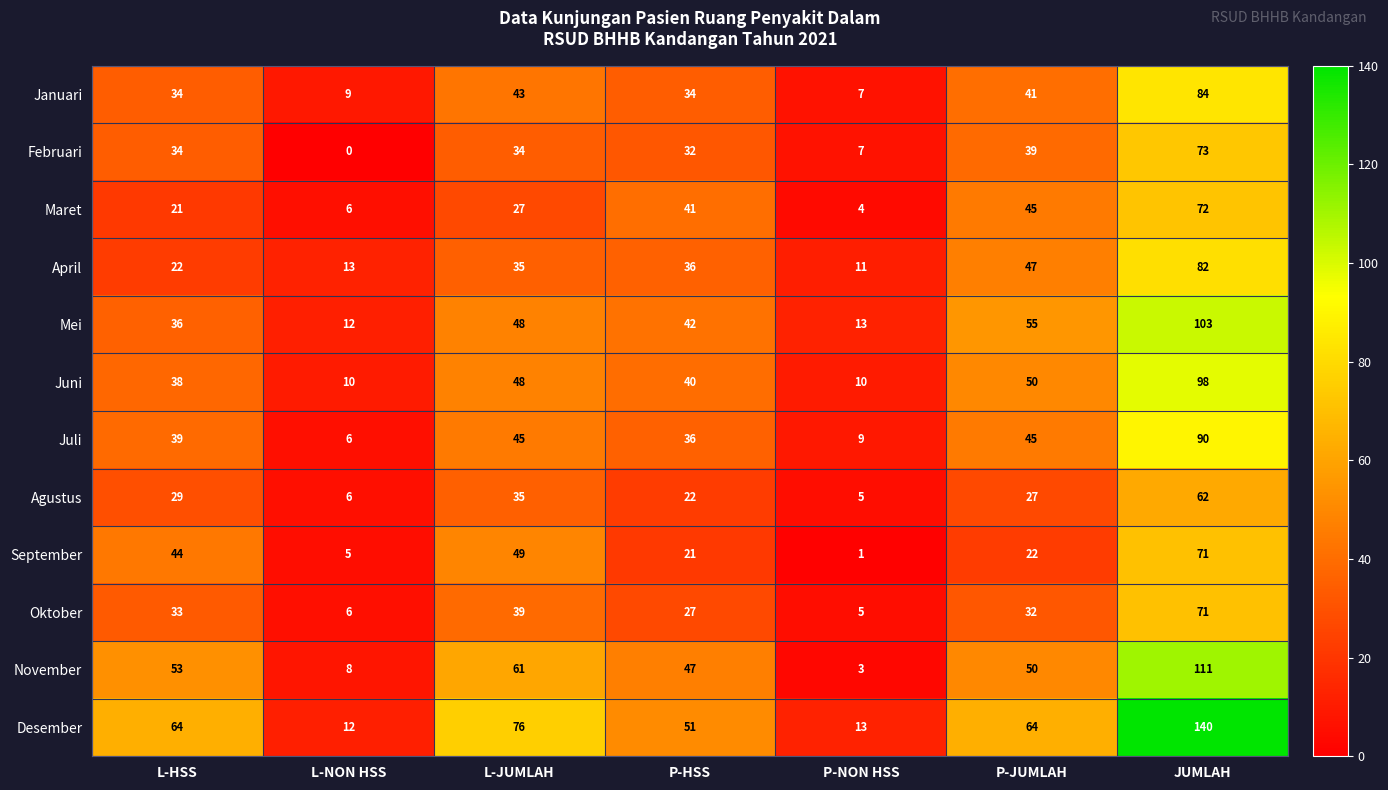

Which series has the largest range (max minus min)?

Desember